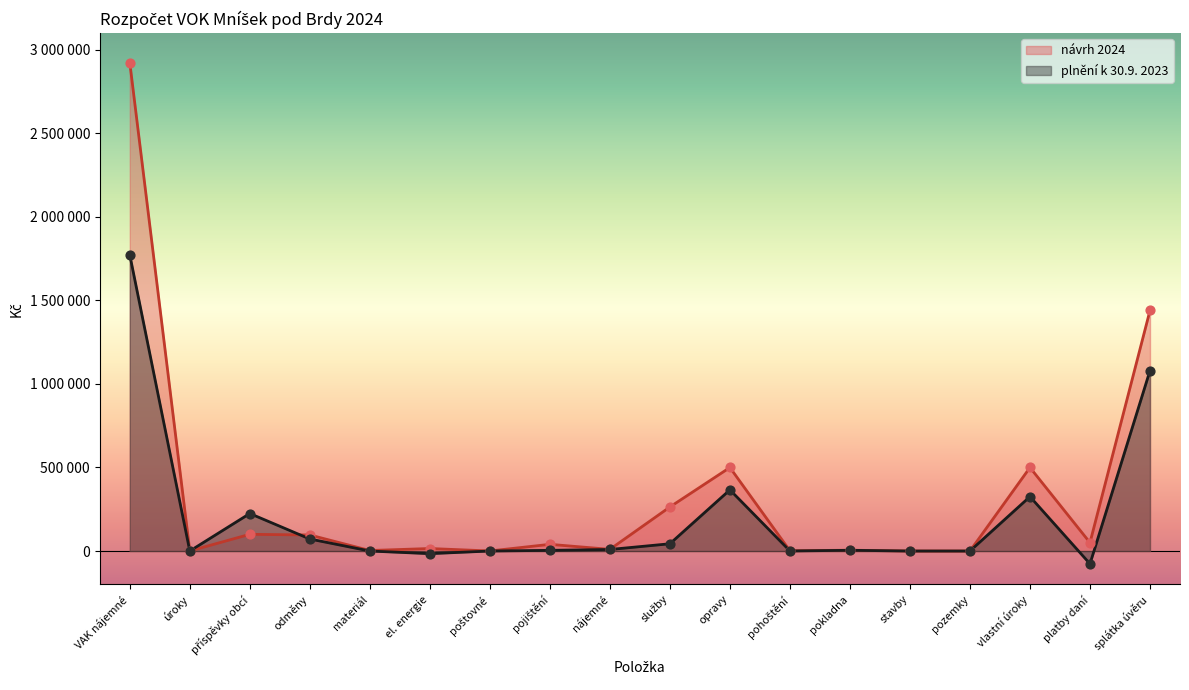

Is the value of plnění k 30.9. 2023 at stavby greater than the value of návrh 2024 at el. energie?

No